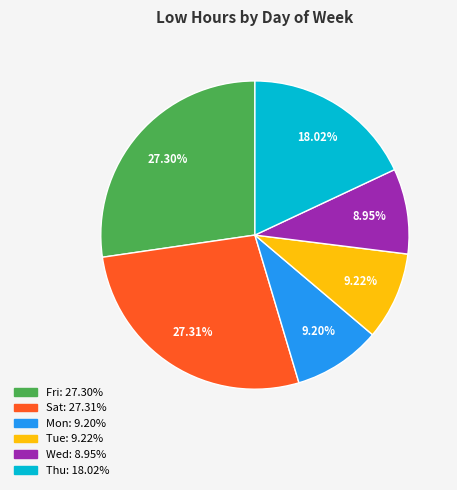

Is there a majority slice in this chart?

No